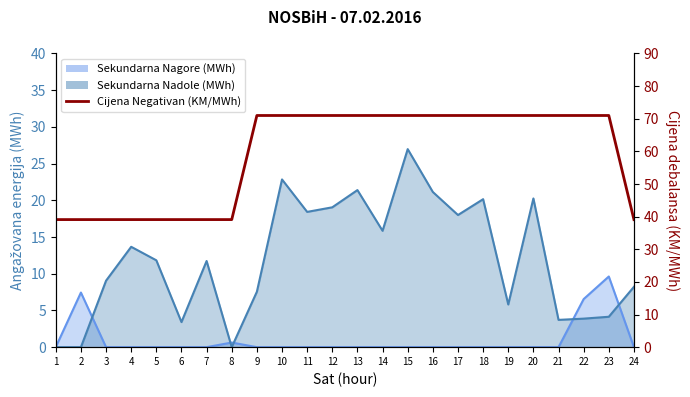

What is the sum of the values at 18 and 3?

110.1